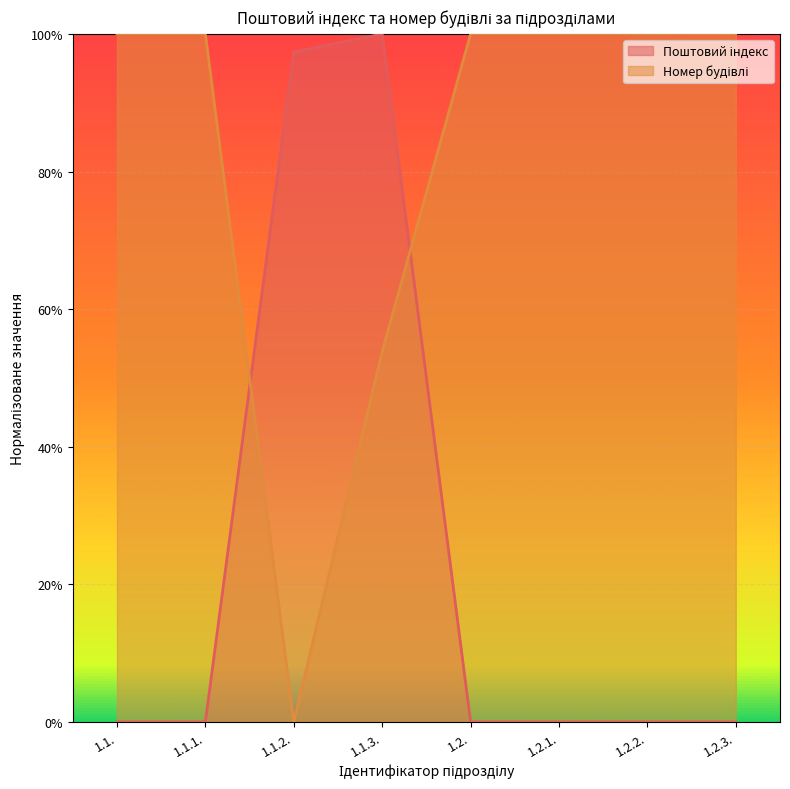

True or false: Поштовий індекс has more than 0 points higher than both neighbors.

True